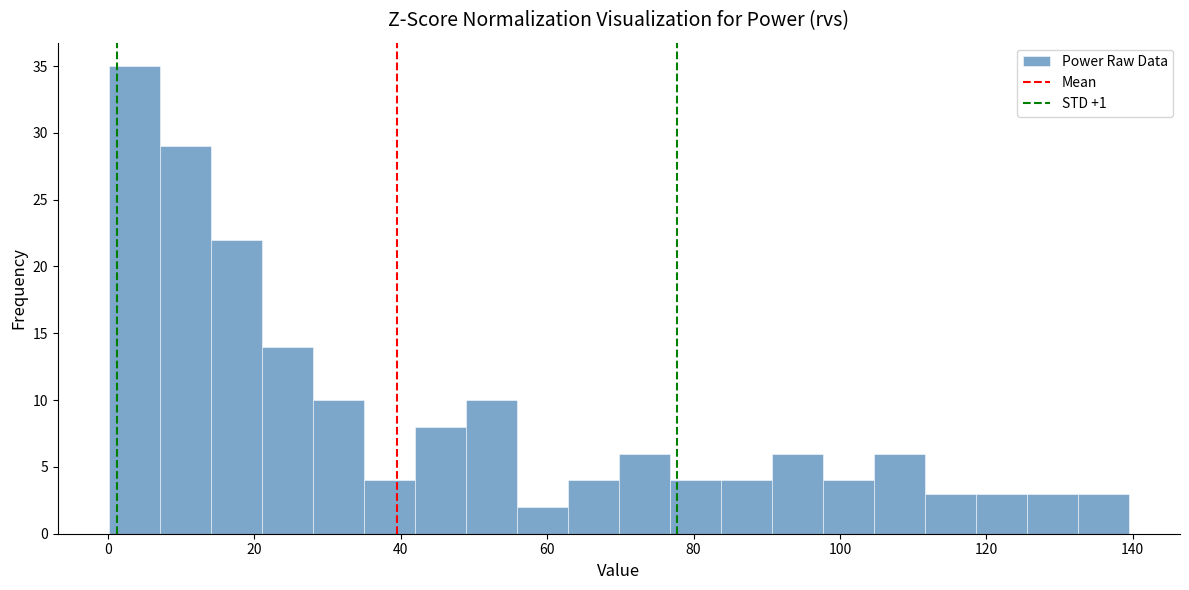

Read against the x-axis, roughly where is the centre of the tallest bar?

4